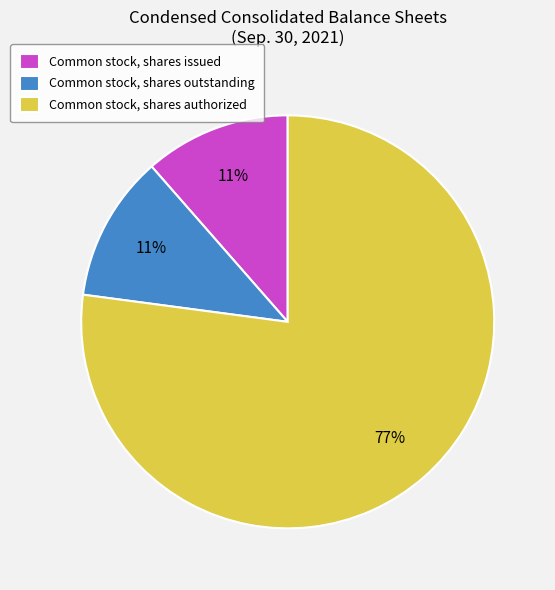

The Common stock, shares outstanding slice represents 11% of the pie. True or false?

True